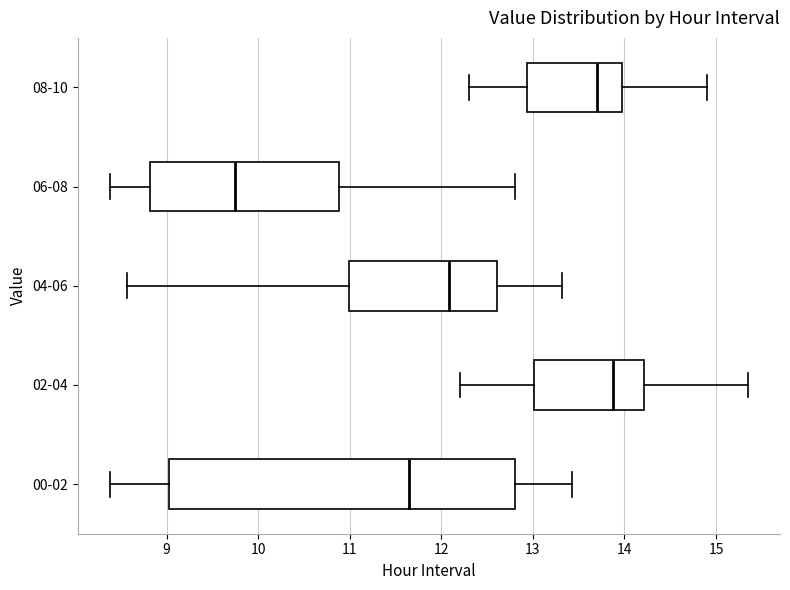

Which box is the widest, from its left edge to its right edge?

00-02